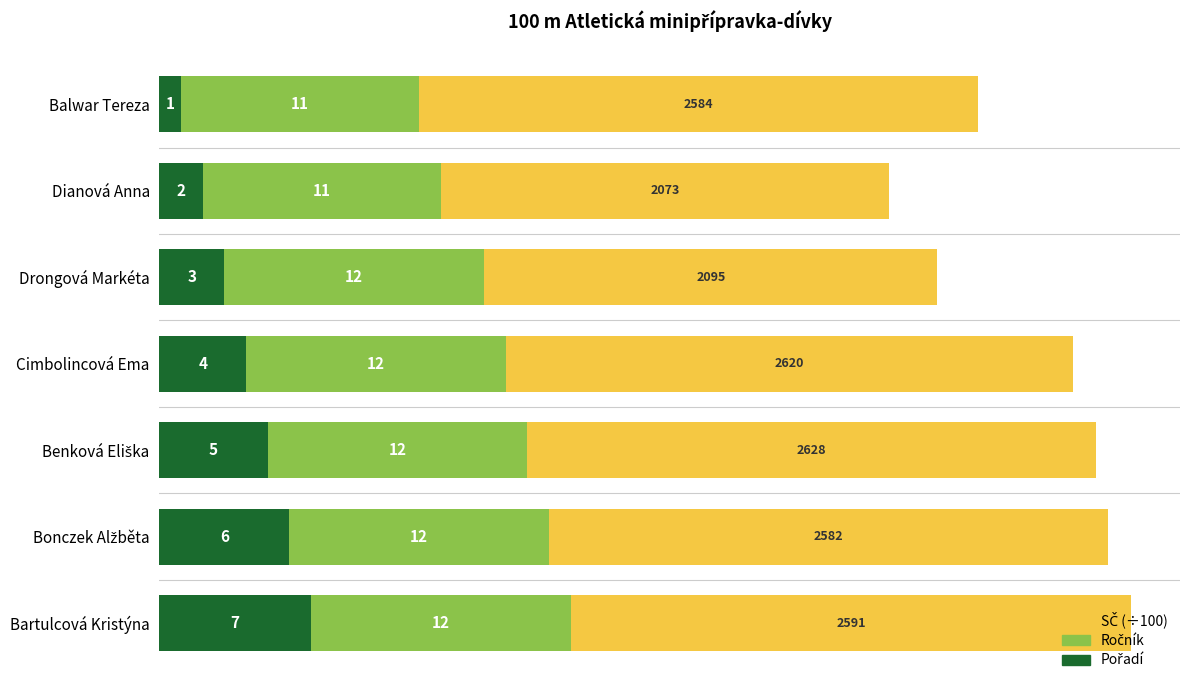

What is the total value across all series at Drongová Markéta?

36.0